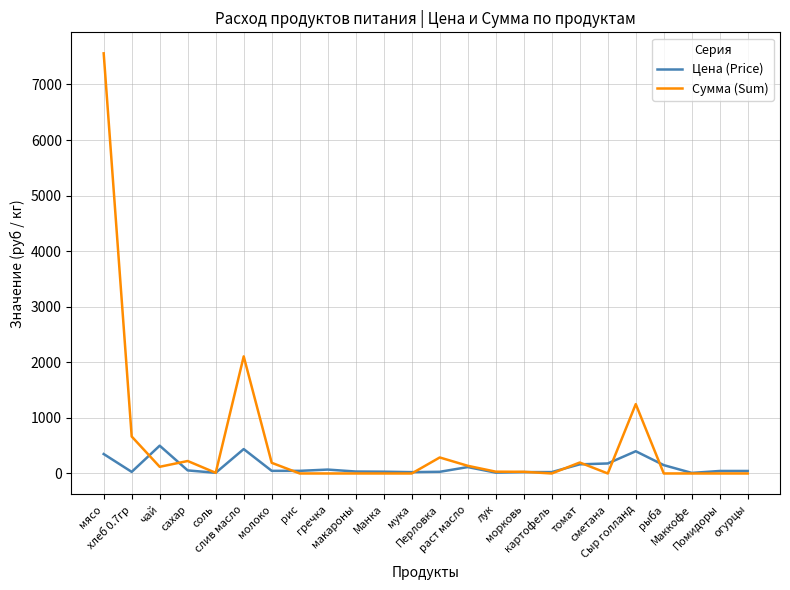

What is the maximum value shown in the chart?

7560.0